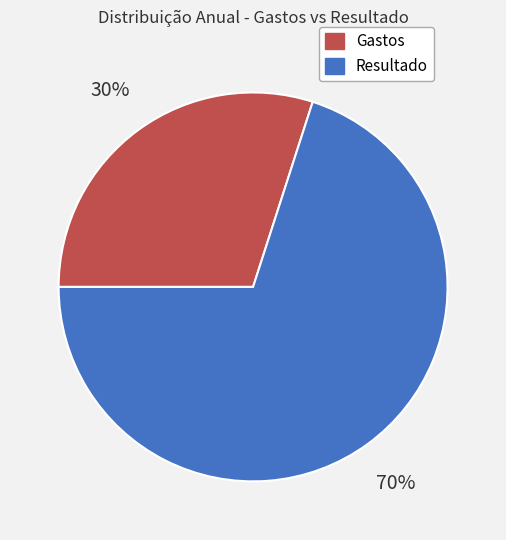

What is the ratio of the value at Gastos to the value at Resultado?

0.4